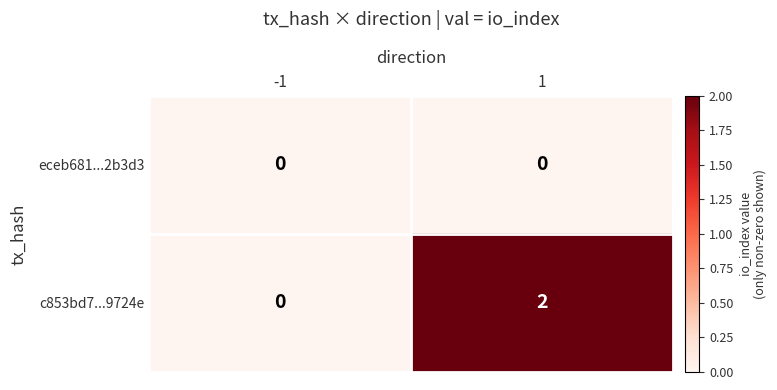

Between -1 and 1, which series saw the biggest shift?

c853bd7...9724e